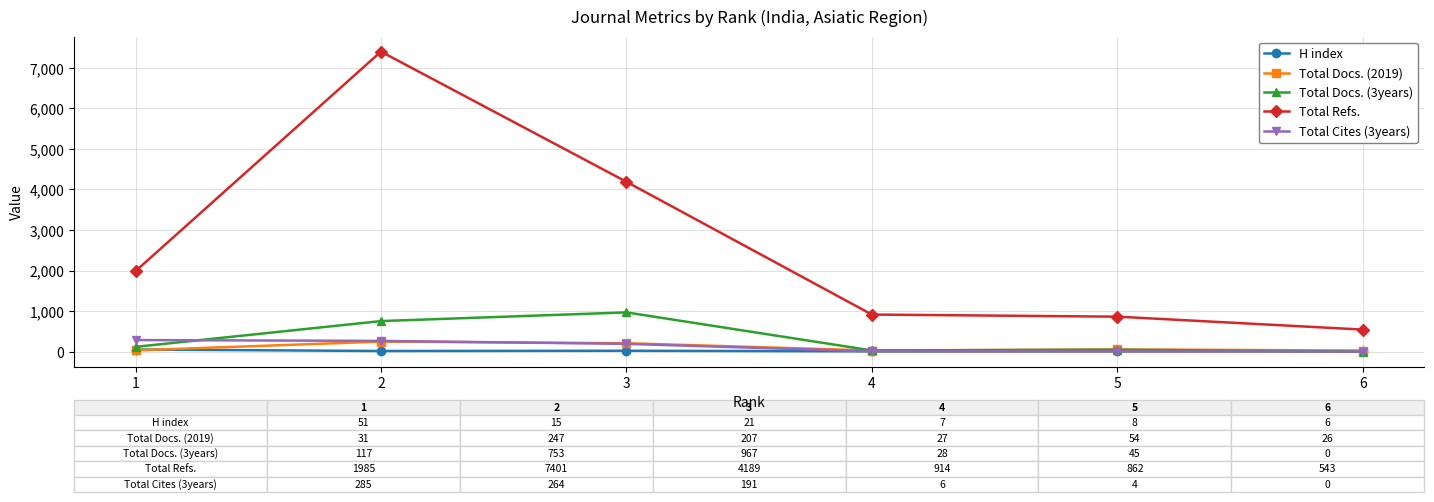

True or false: Total Refs. and Total Docs. (2019) cross at least once.

False